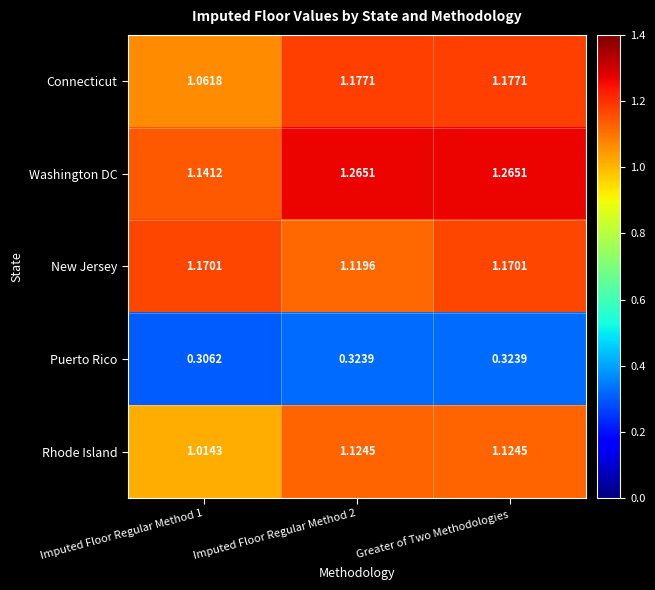

Between Imputed Floor Regular Method 1 and Greater of Two Methodologies, which series saw the biggest shift?

Washington DC